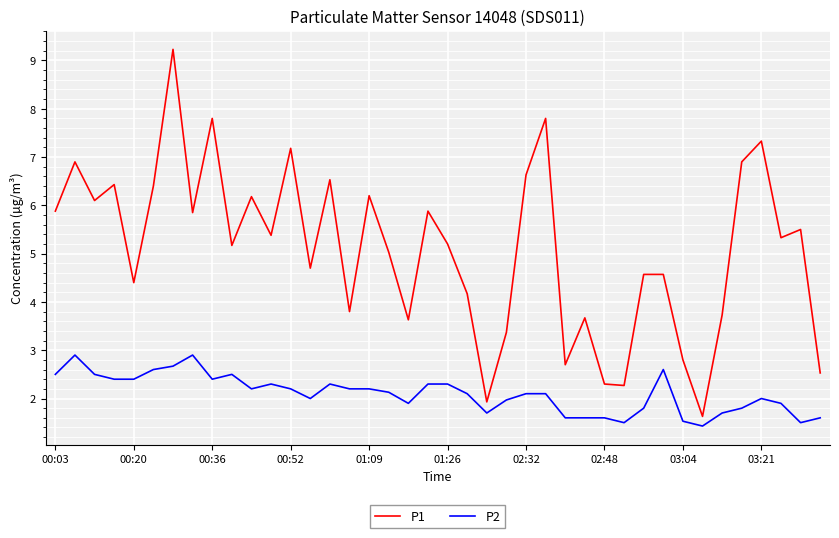

What is the greatest value displayed?

9.2